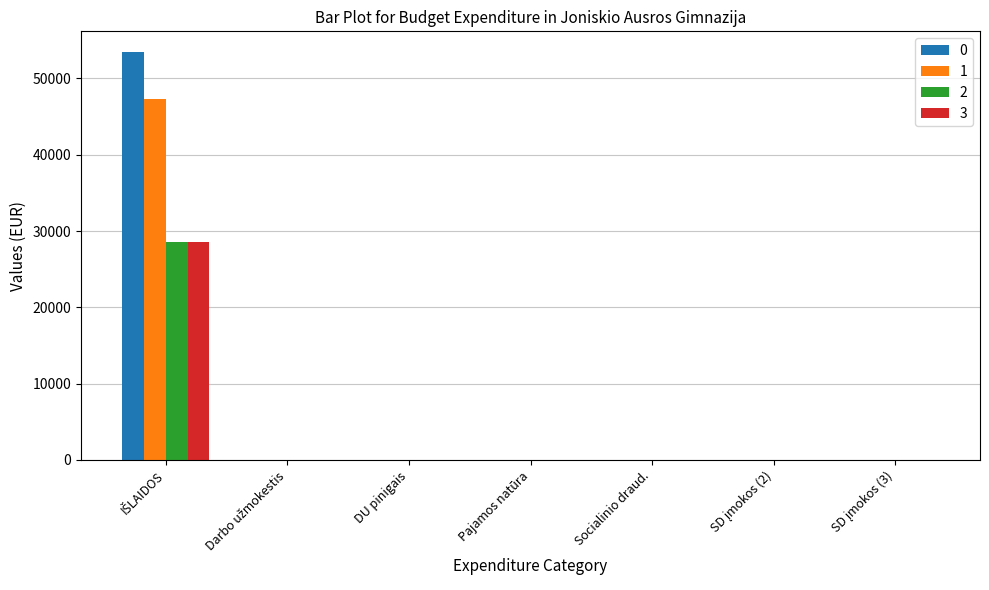

How many groups of bars are there?

7